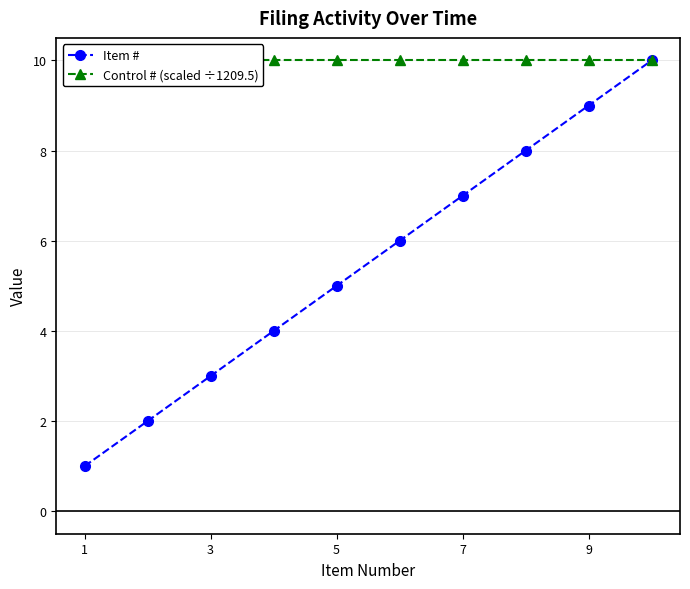

Which series has the widest spread of values?

Item #